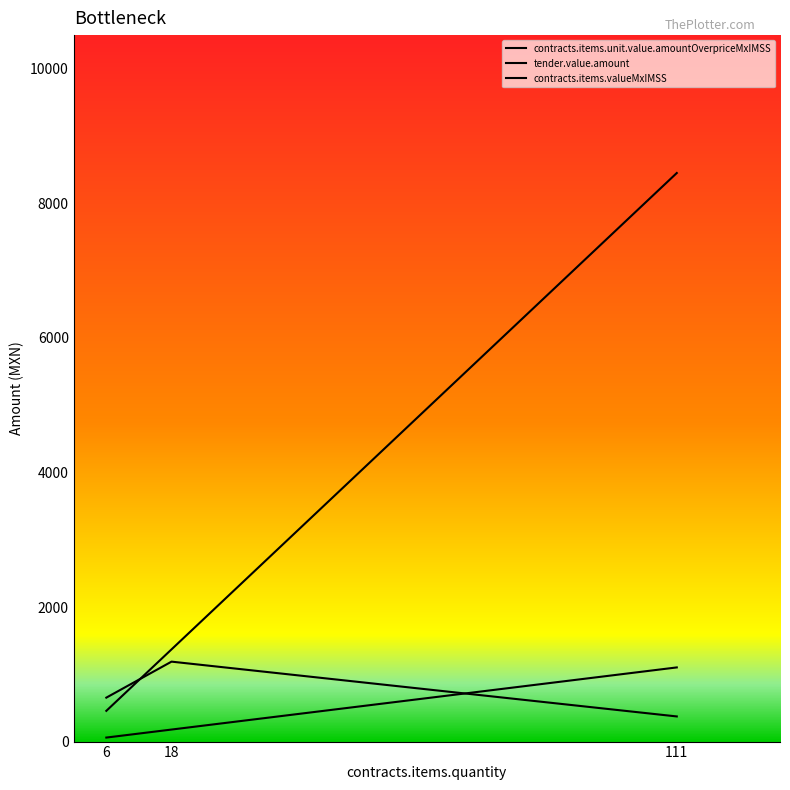

What is the smallest value displayed?

59.6